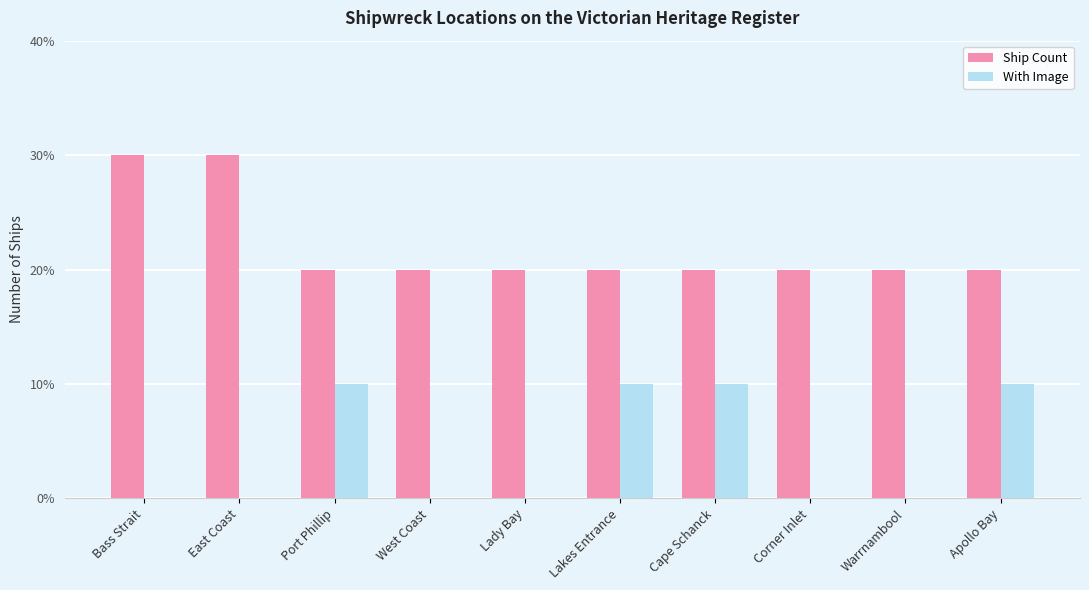

How many Ship Count values are between 2 and 3?

10